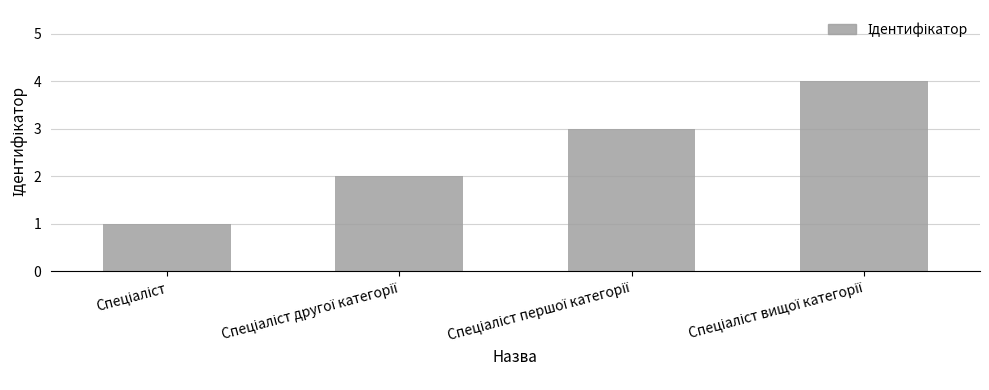

What is the difference between the maximum and minimum values?

3